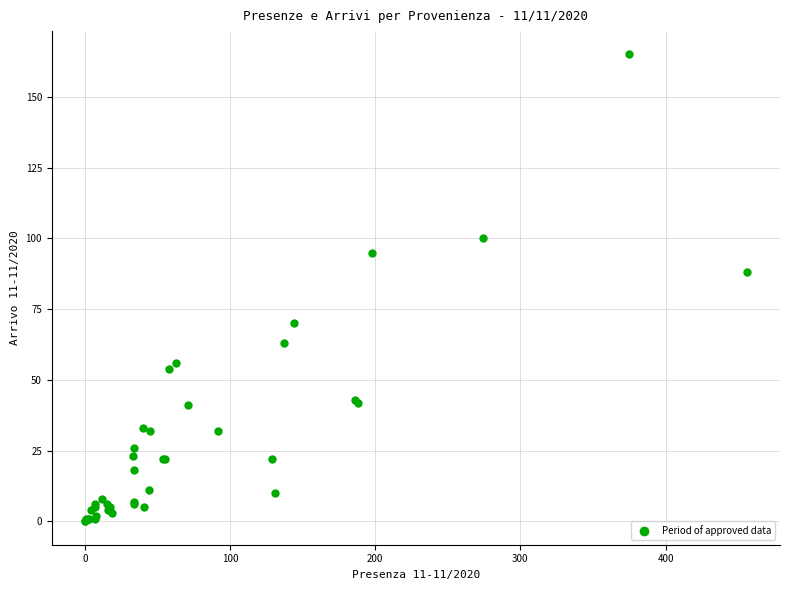

What Y value in the scatter plot is closest to 82?

88